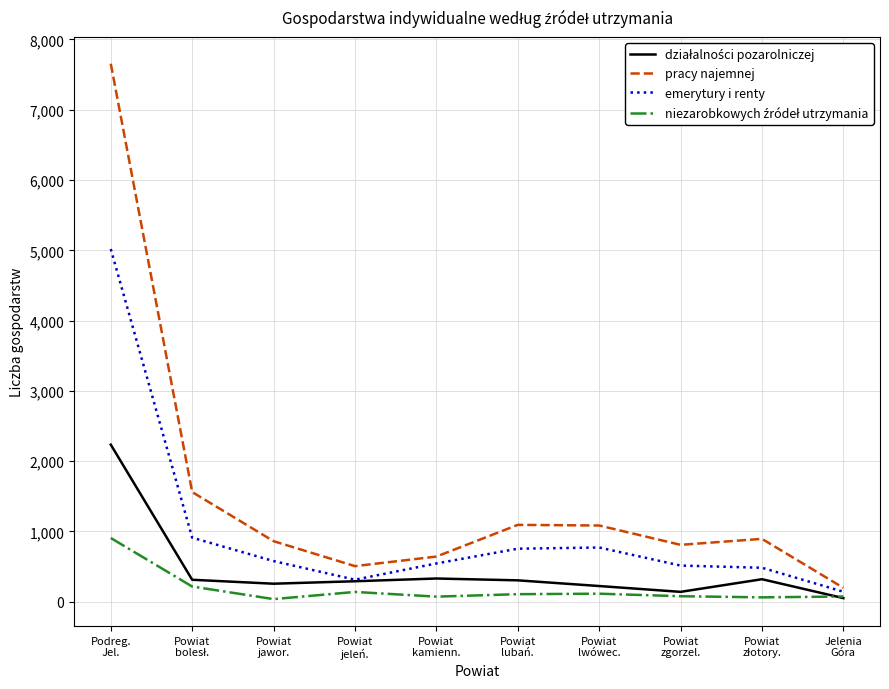

Which series has the widest spread of values?

pracy najemnej